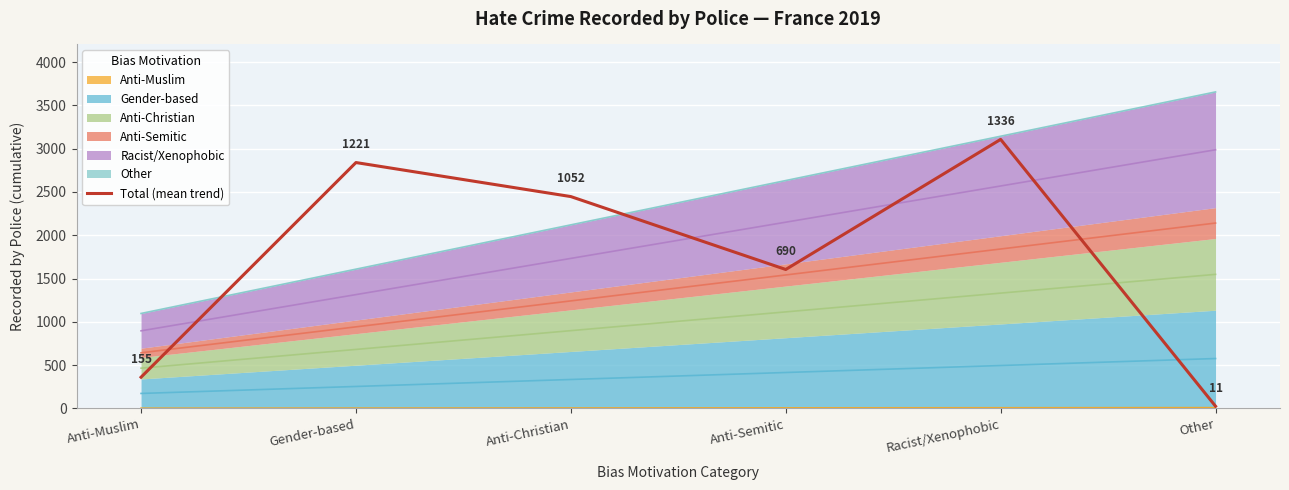

What is the value of the 3rd point from the left?

2446.1